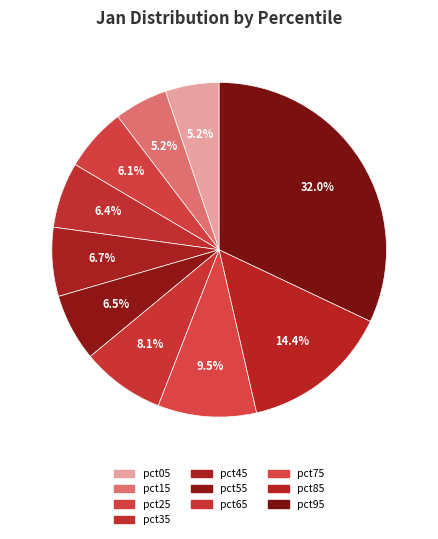

Count the number of slices in the pie.

10